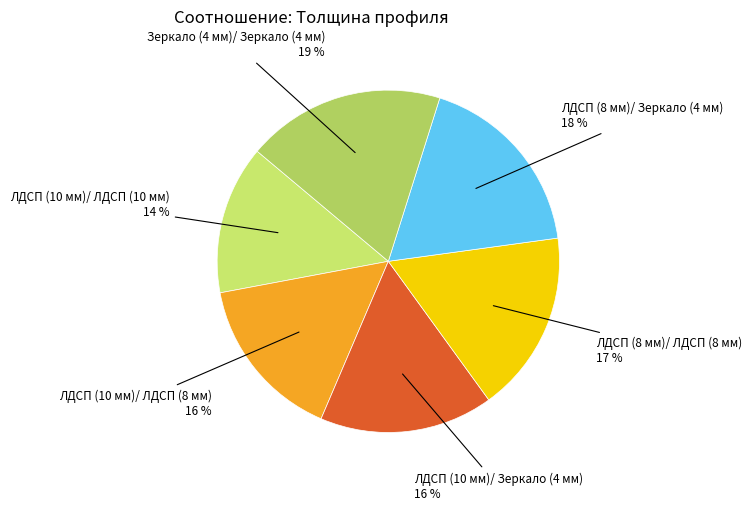

To the nearest percent, what is the difference between the ЛДСП (8 мм)/ Зеркало (4 мм) and ЛДСП (10 мм)/ ЛДСП (8 мм) slice percentages?

2%